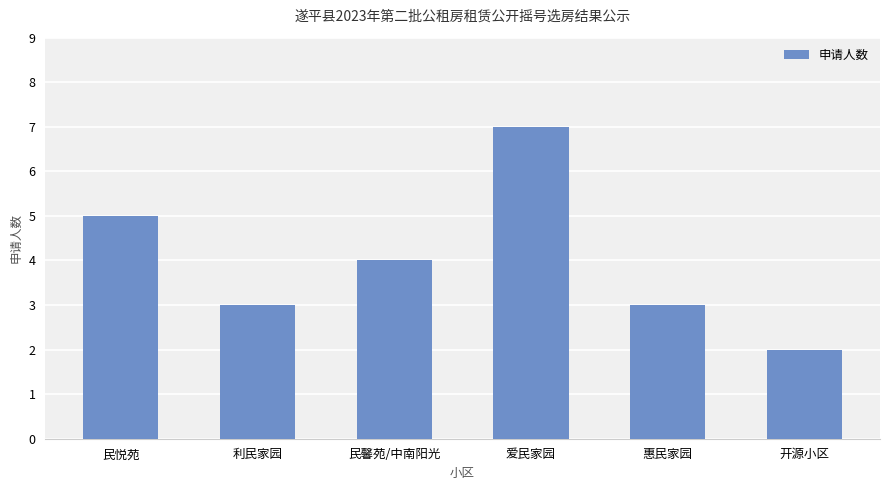

The value at 利民家园 is 3. True or false?

True